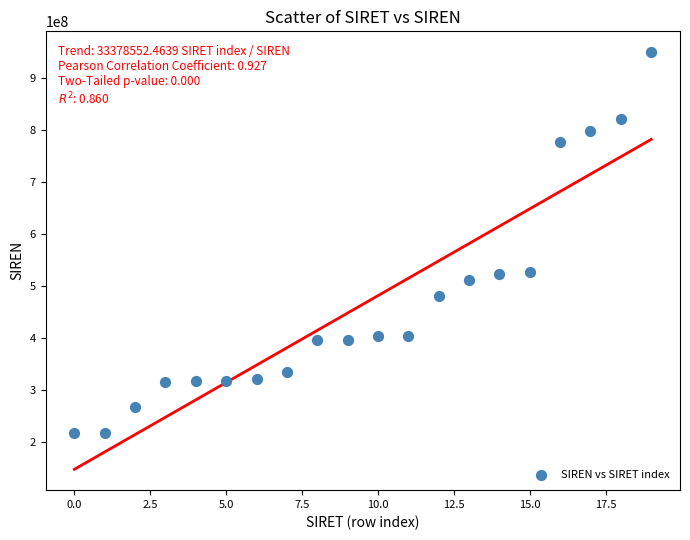

What is the range of Y values (max minus min)?

732220715